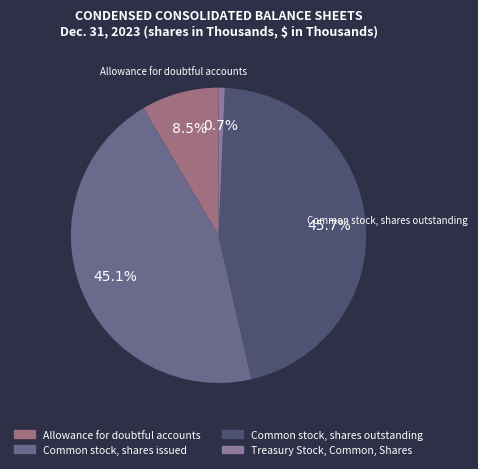

How many slices are in this pie chart?

4